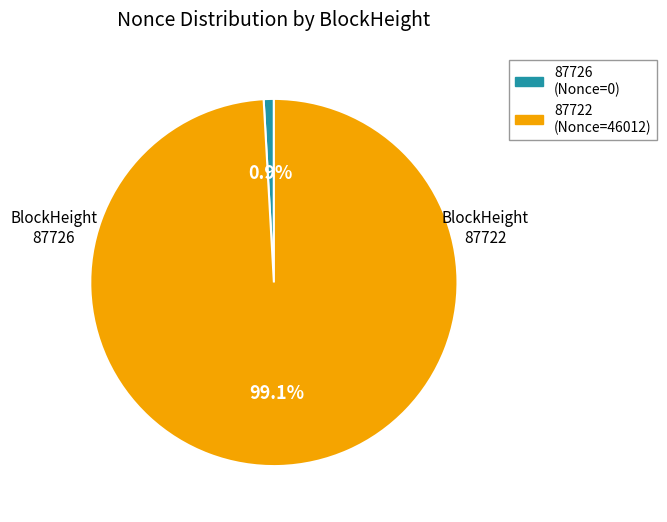

To the nearest percent, what is the difference between the largest and smallest slice percentages?

98%